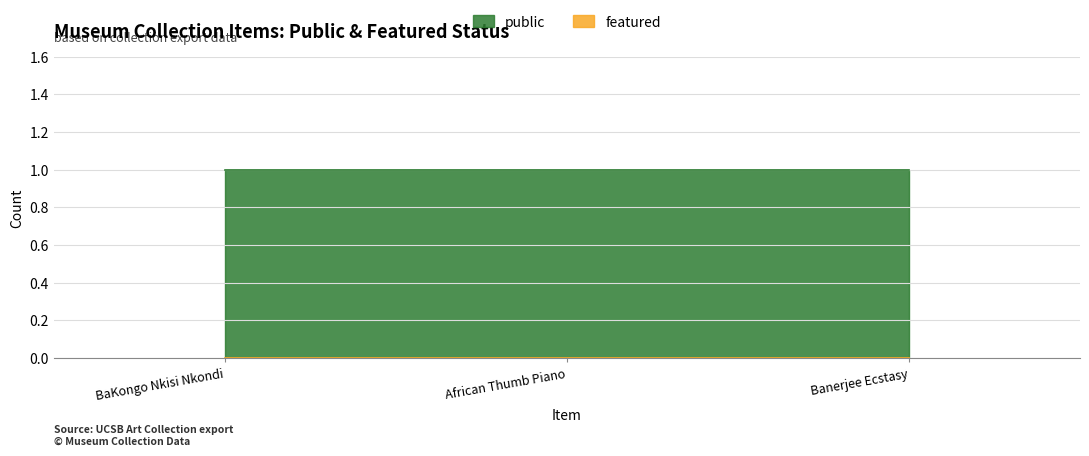

Which category has the highest value across all series?

BaKongo Nkisi Nkondi